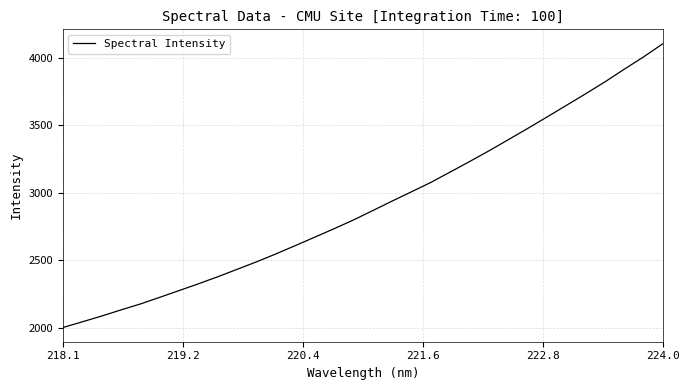

What is the greatest value displayed?

4107.3